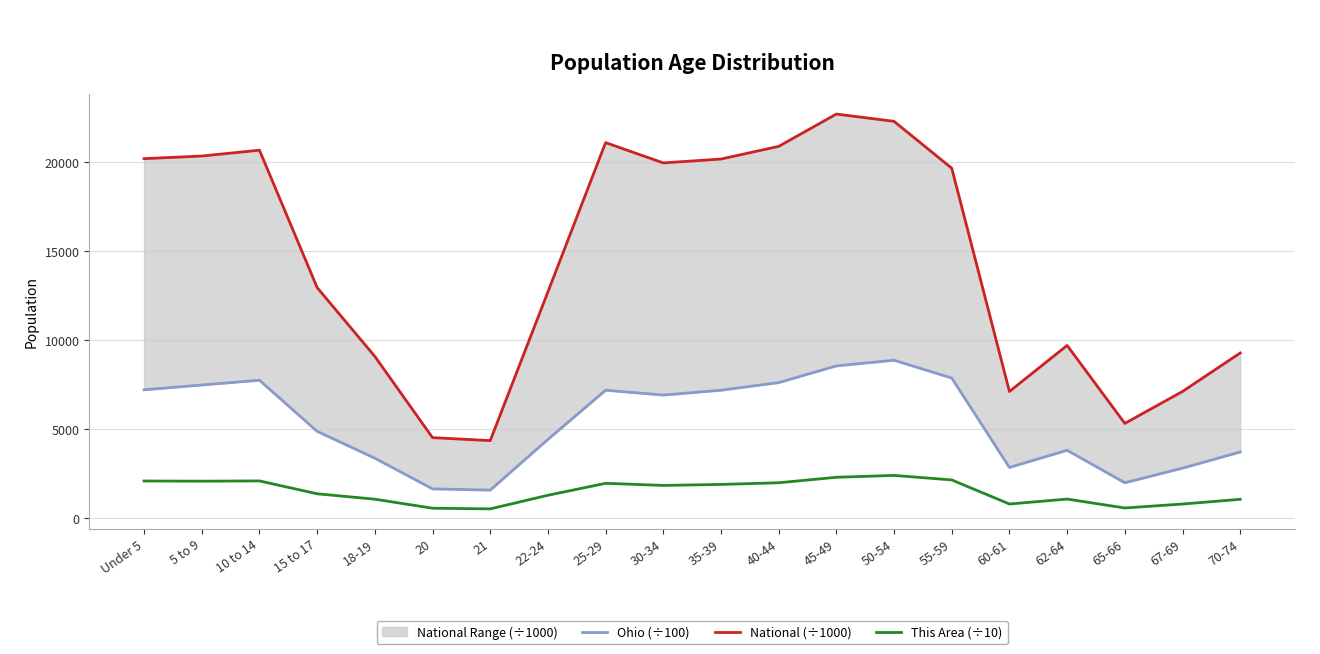

True or false: This Area (÷10) and National (÷1000) cross at least once.

False